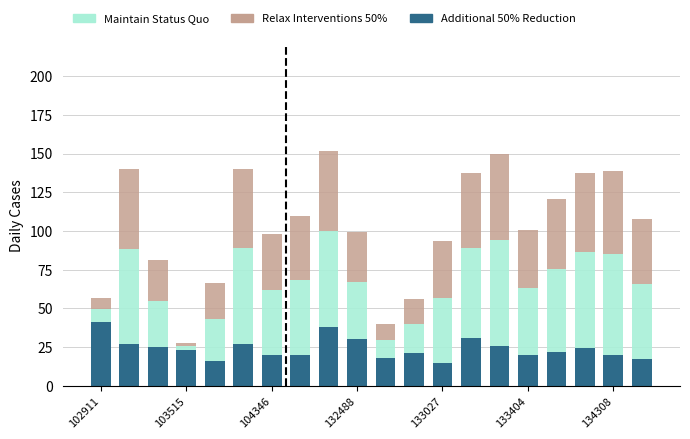

What is the difference between the maximum and second lowest values in the Additional 50% Reduction series?

25.4